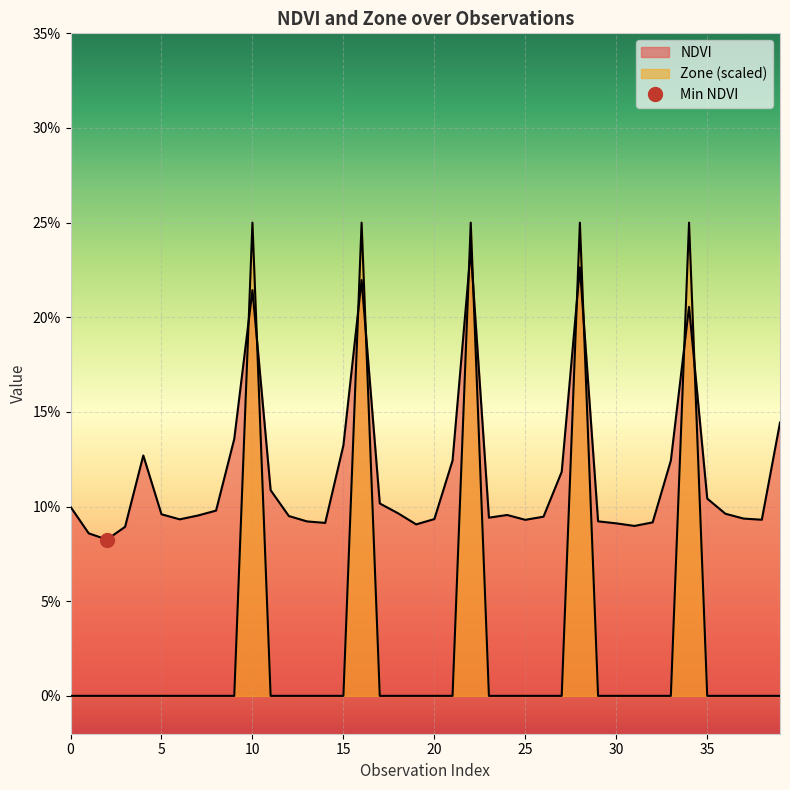

Between which two adjacent categories do NDVI and Zone first intersect?

9 and 10